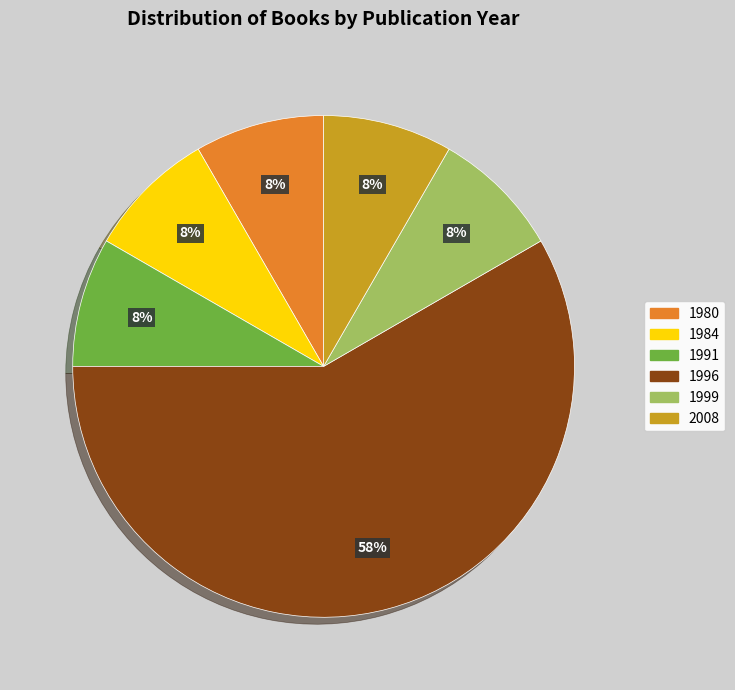

How many segments does this pie chart have?

6